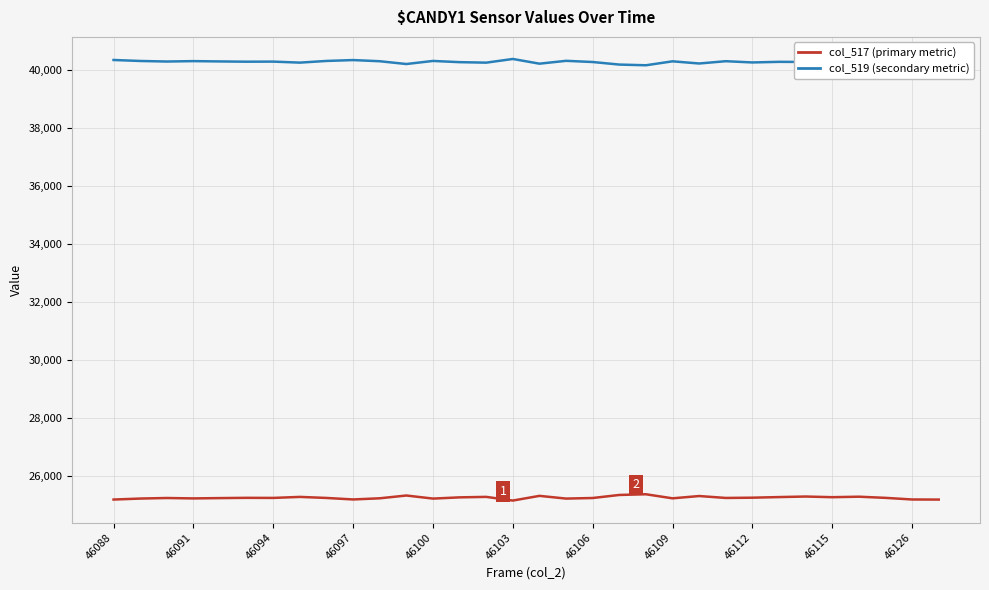

Rank the series by their maximum value, from highest to lowest.

col_519 (secondary metric), col_517 (primary metric)